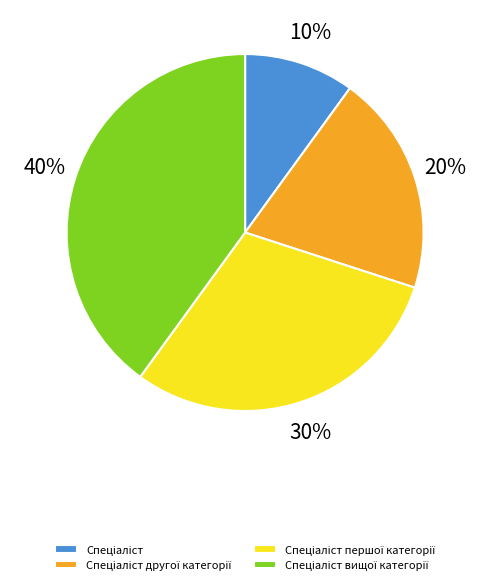

Count the number of slices in the pie.

4